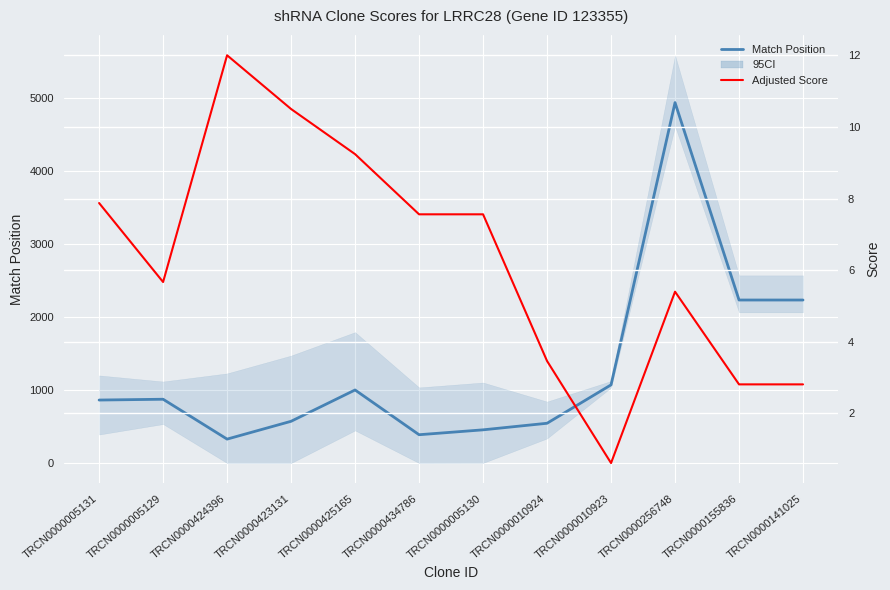

Rank the categories by Adjusted Score value from lowest to highest.

TRCN0000010923, TRCN0000155836, TRCN0000141025, TRCN0000010924, TRCN0000256748, TRCN0000005129, TRCN0000434786, TRCN0000005130, TRCN0000005131, TRCN0000425165, TRCN0000423131, TRCN0000424396